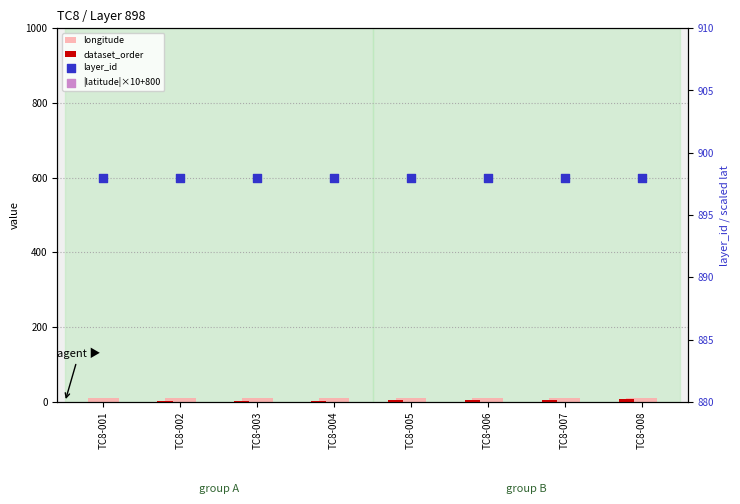

Which series has the largest Y range (max minus min)?

dataset_order